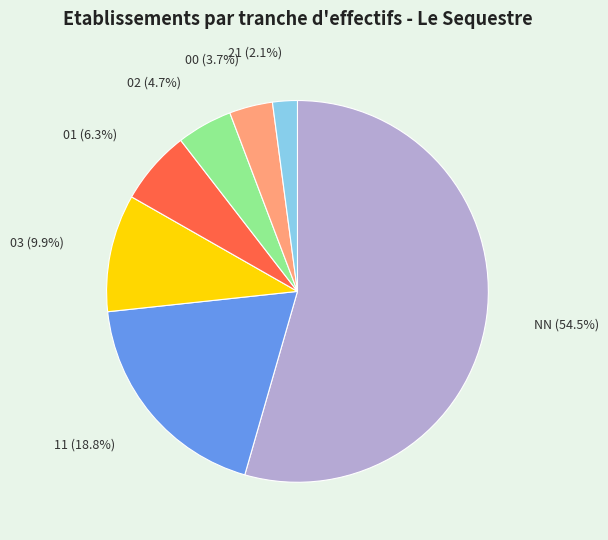

Is the sum of 00 and 21 greater than half?

No